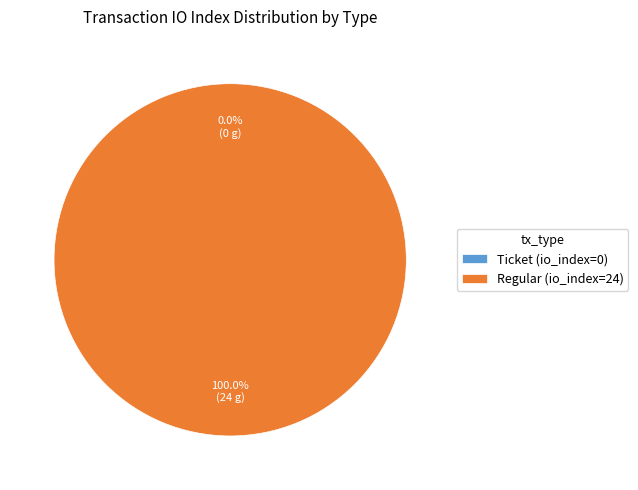

How many slices are in this pie chart?

2